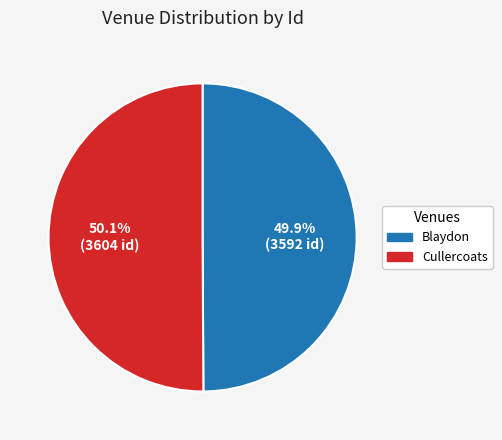

To the nearest percent, what is the combined percentage of Blaydon and Cullercoats?

100%